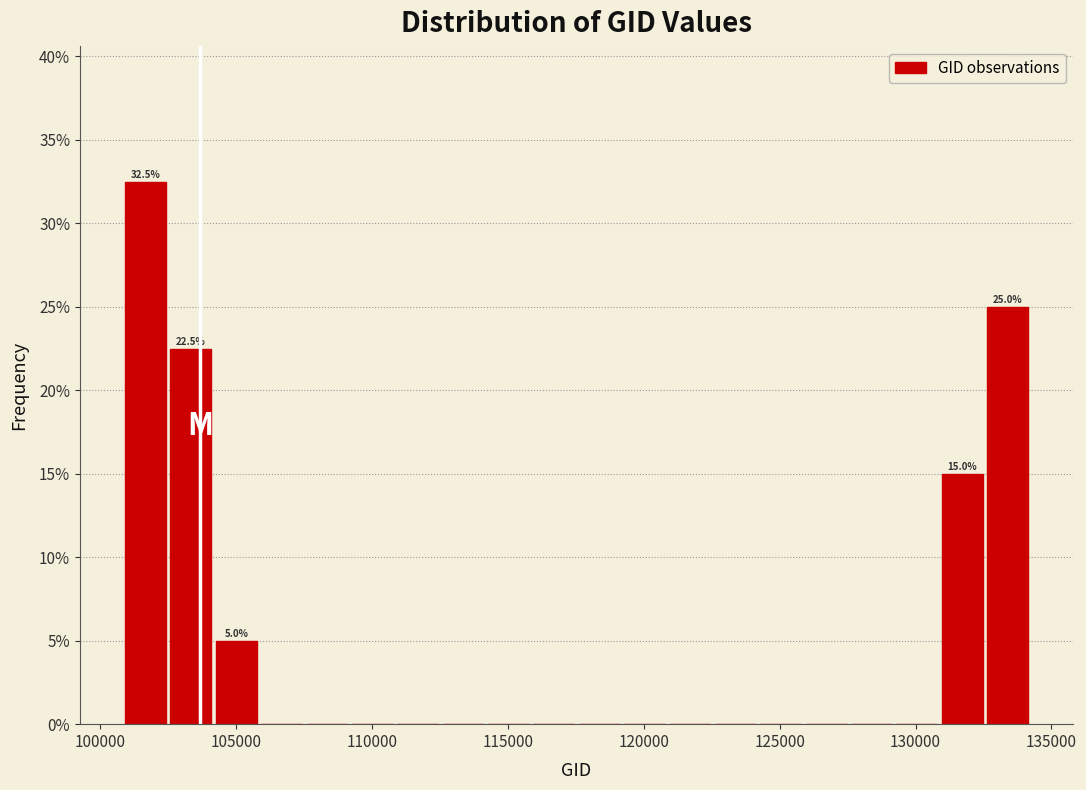

Around what value on the x-axis is the tallest bar? Give the approximate position of its centre, as read against the axis.

101500